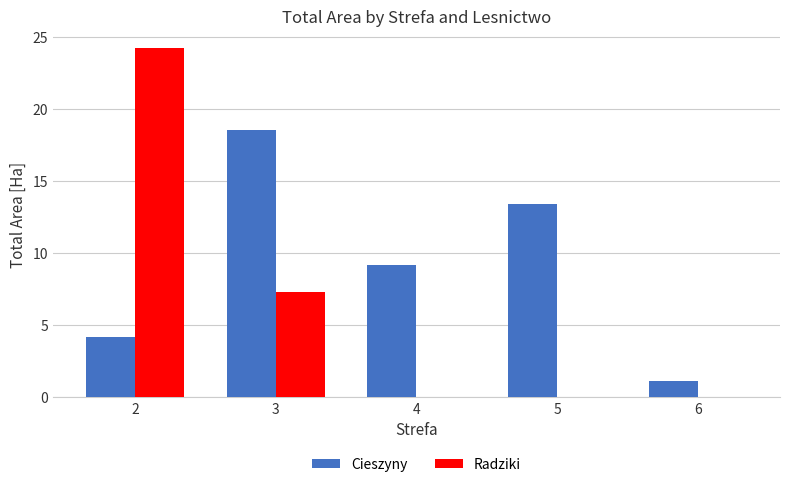

What is the sum of the Radziki values at 3 and 2?

31.5